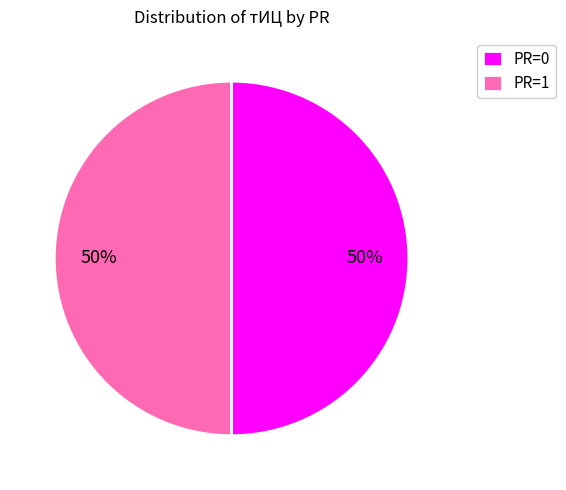

Is it true that PR=1 is 37% of the pie?

False